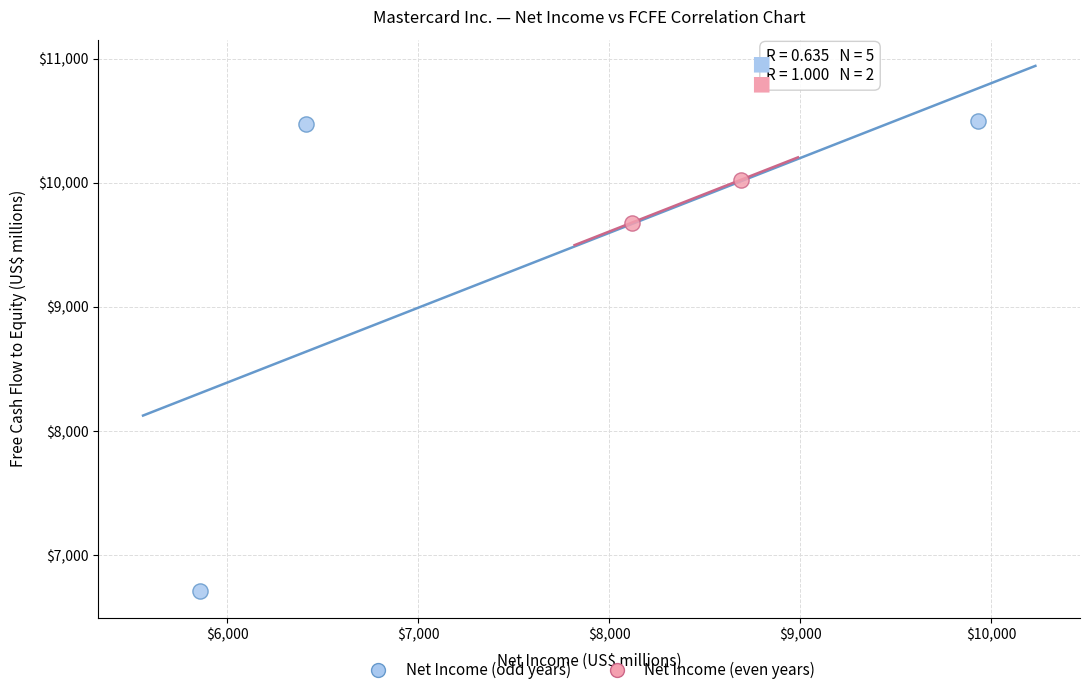

Which series has the widest spread of Y values?

Net Income (odd years)